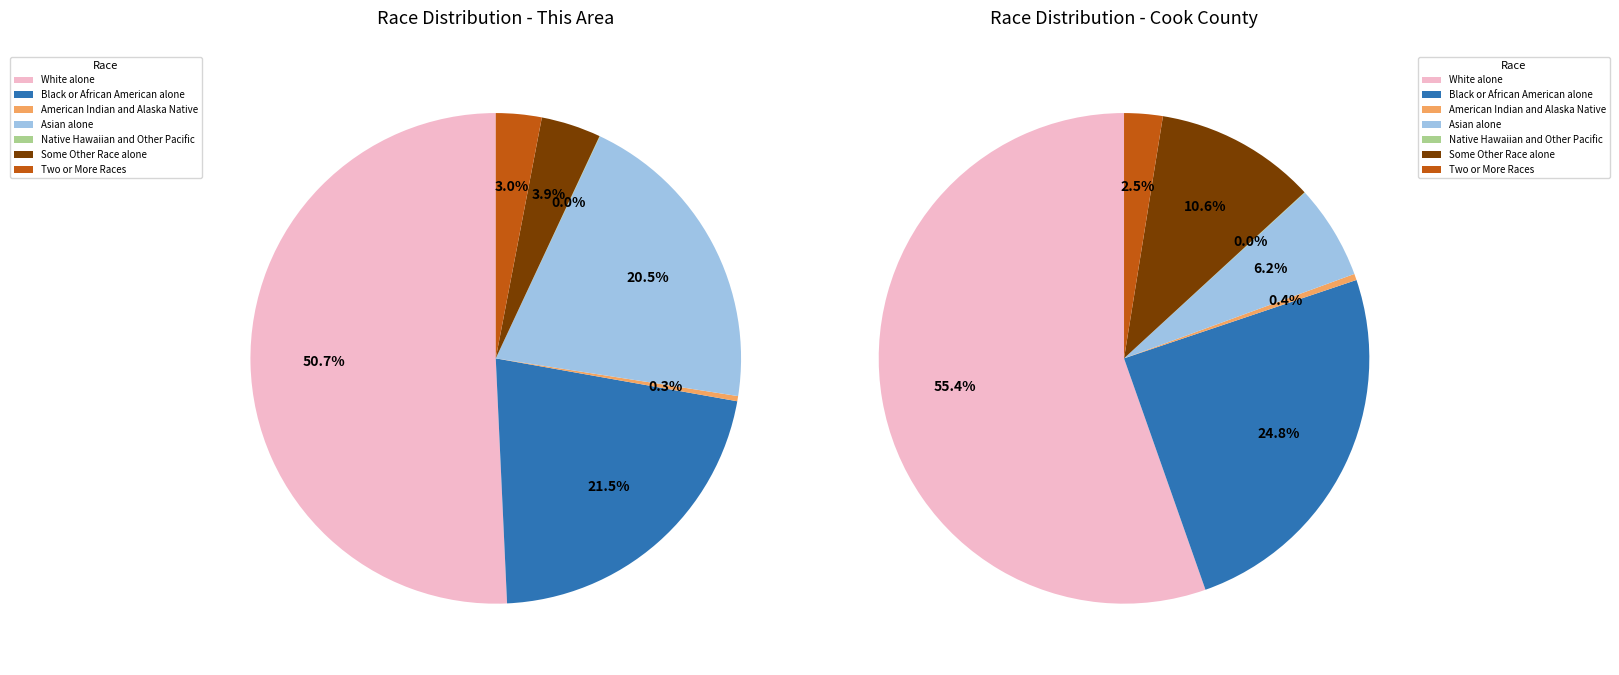

True or false: White alone accounts for 41% of the total.

False